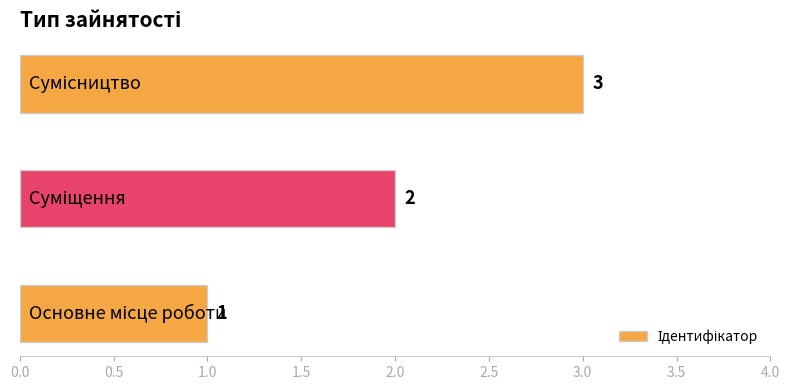

What is the maximum value shown in the chart?

3